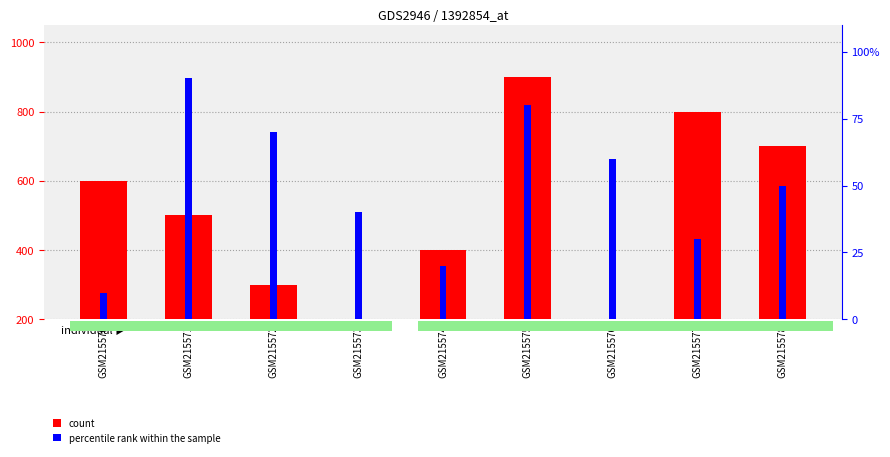

Which has a higher value, GSM215570 or GSM215576?

GSM215570